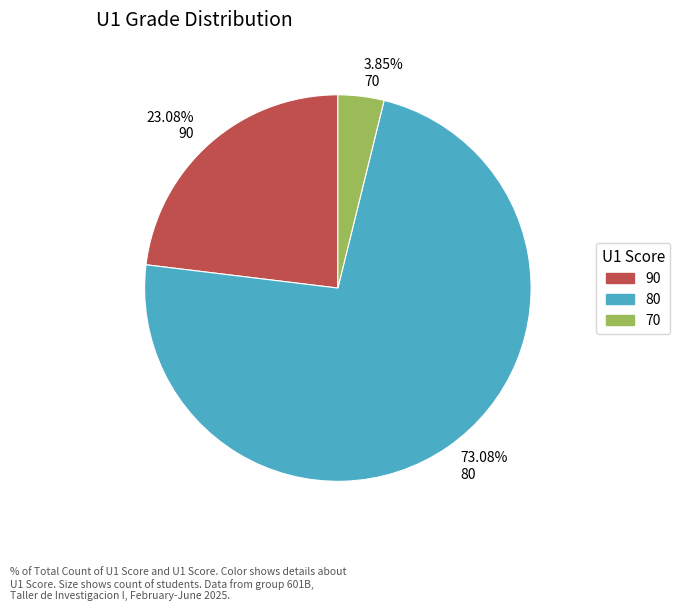

What percentage is NOT represented by 70?

96.2%